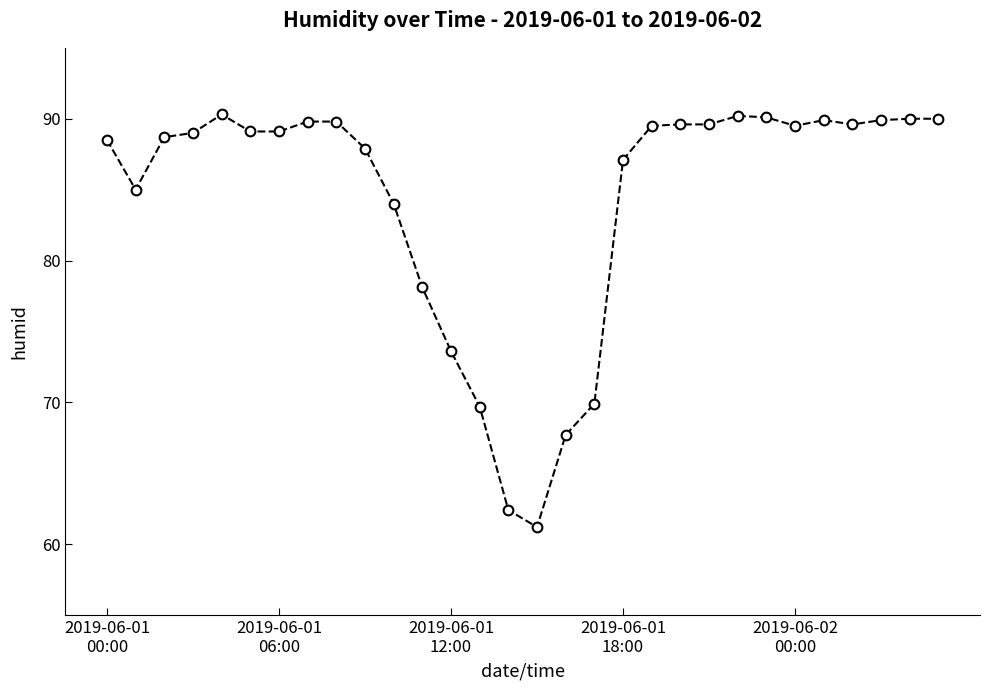

What is the greatest value displayed?

90.3